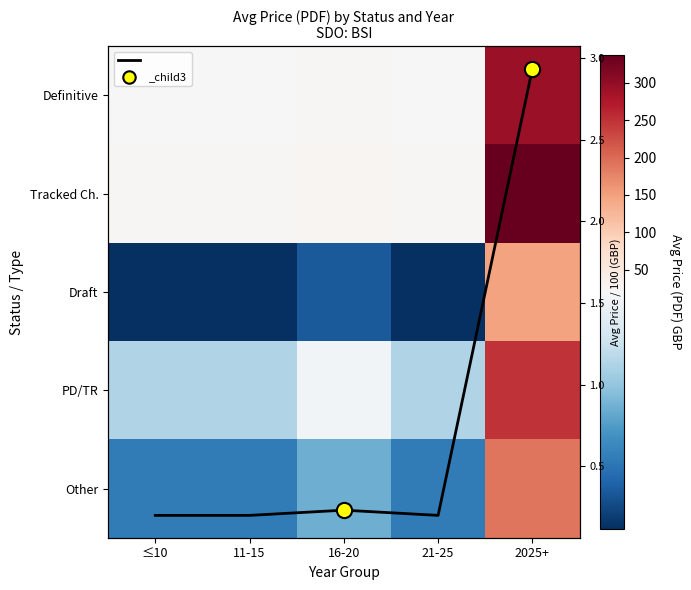

Which label corresponds to the largest value in the chart?

2025+